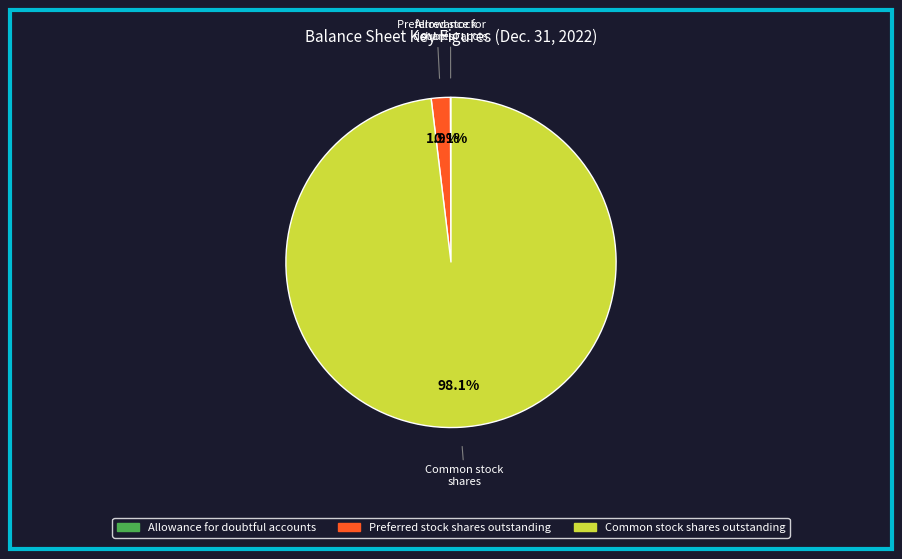

Is there a majority slice in this chart?

Yes